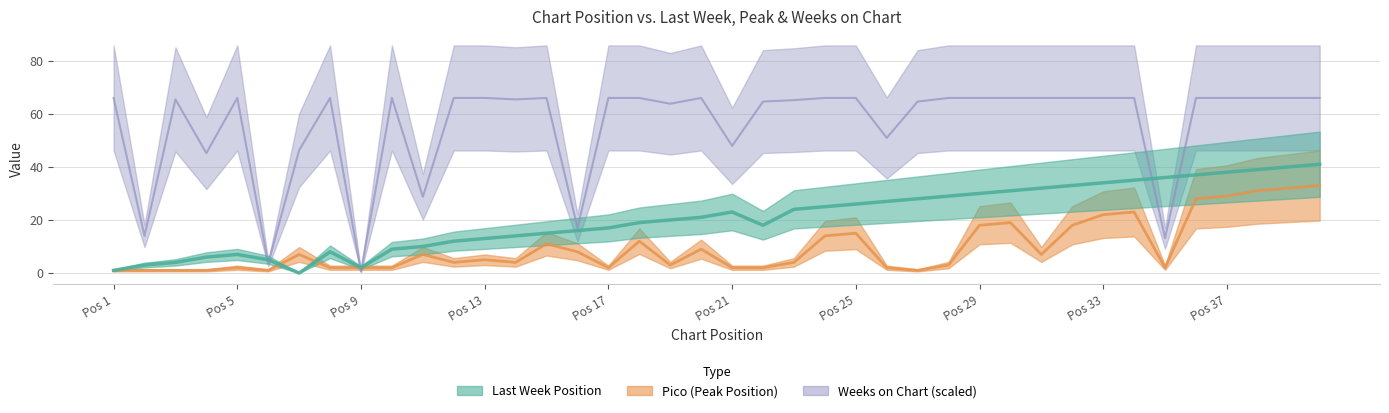

At which label is Last Week closest to 20?

19